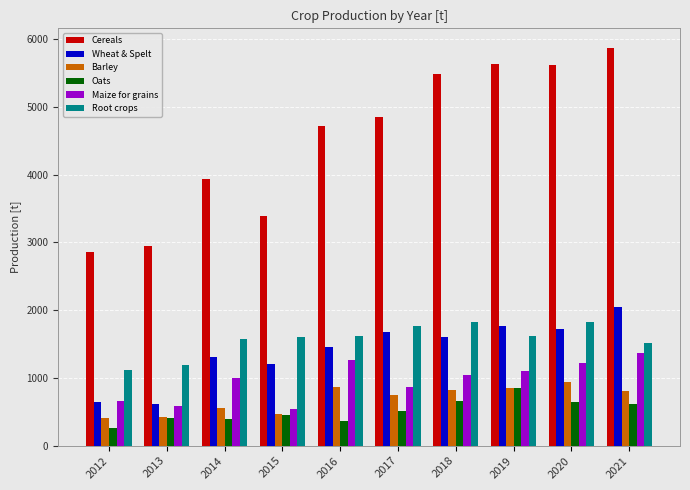

What is the greatest value displayed?

5865.8